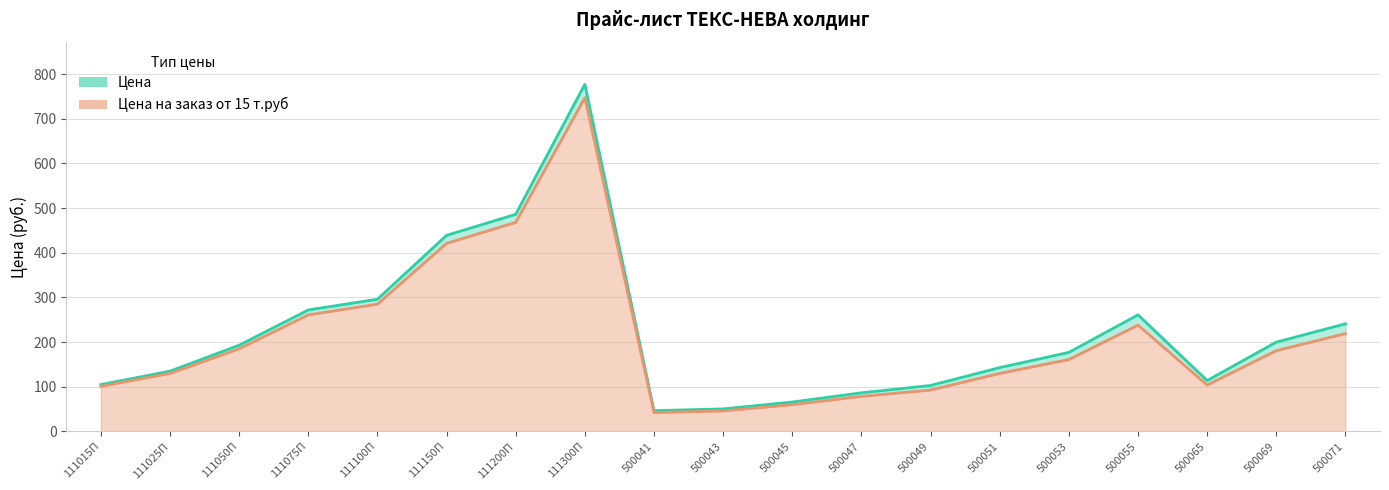

What is the label of the 19th point from the left?

500071